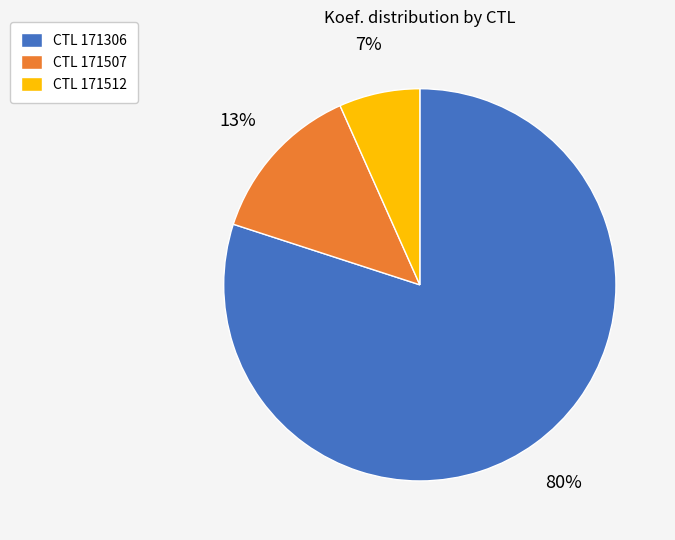

Count the number of slices in the pie.

3